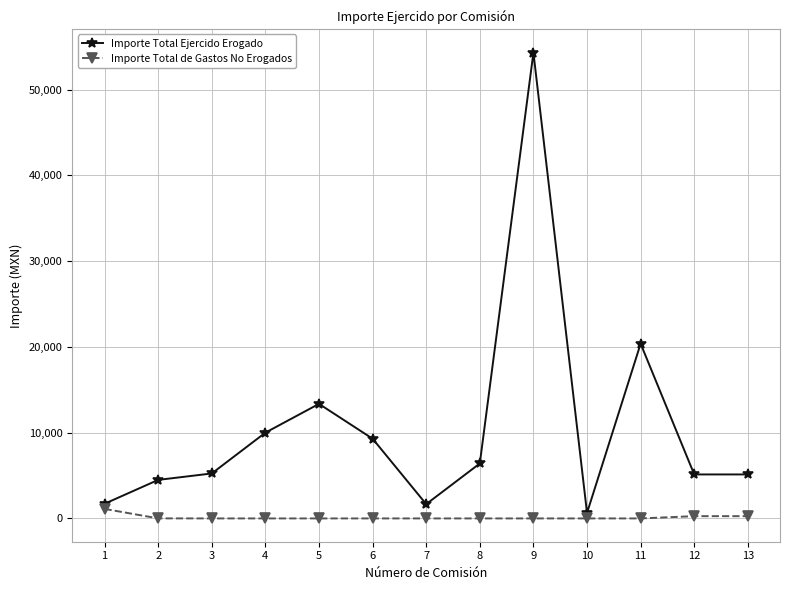

Is this an area chart (filled region under the line)?

No